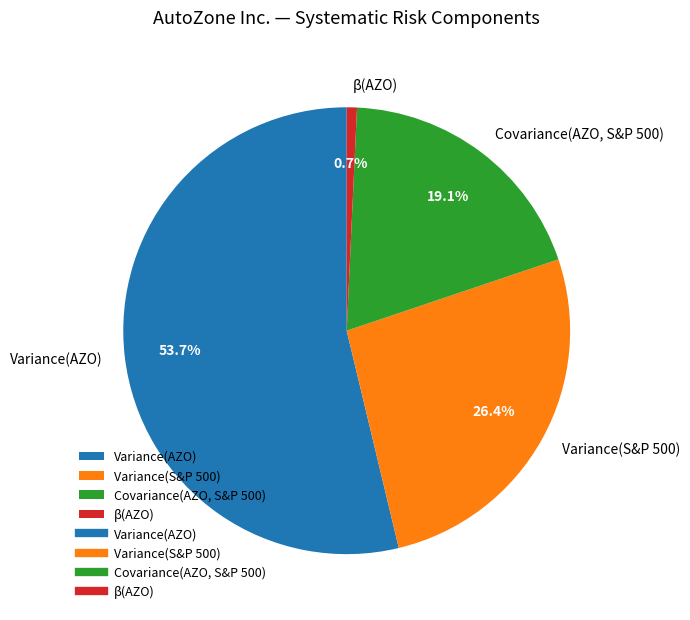

To the nearest percent, what is the average slice percentage?

25%